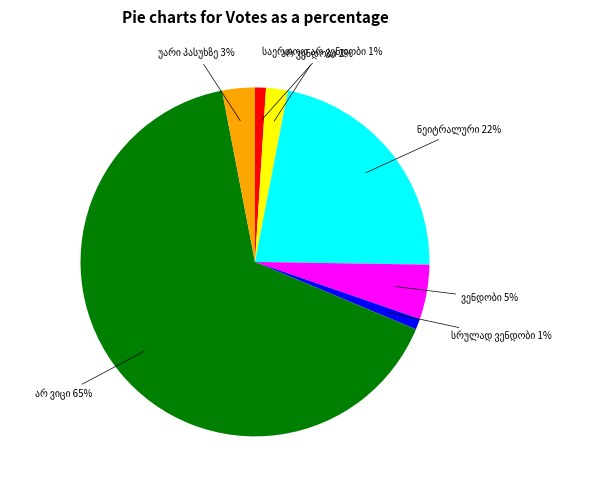

What is the smallest slice in the pie chart?

საერთოდ არ ვენდობი